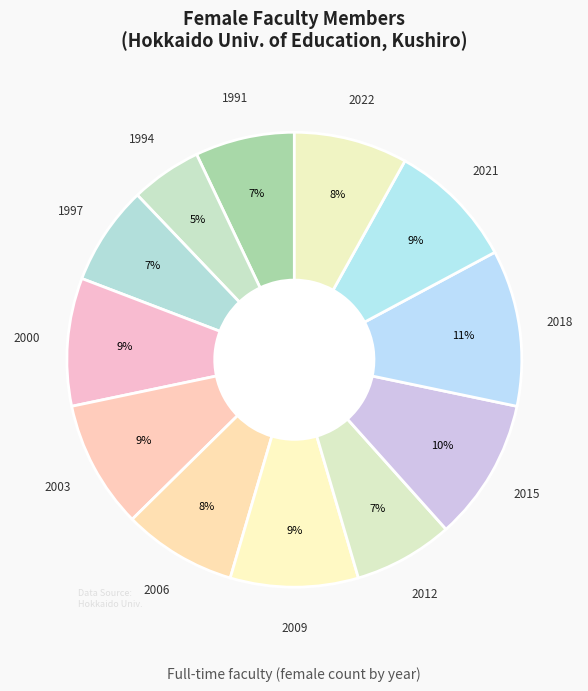

Rank the categories by value from highest to lowest.

2018, 2015, 2000, 2003, 2009, 2021, 2006, 2022, 1991, 1997, 2012, 1994